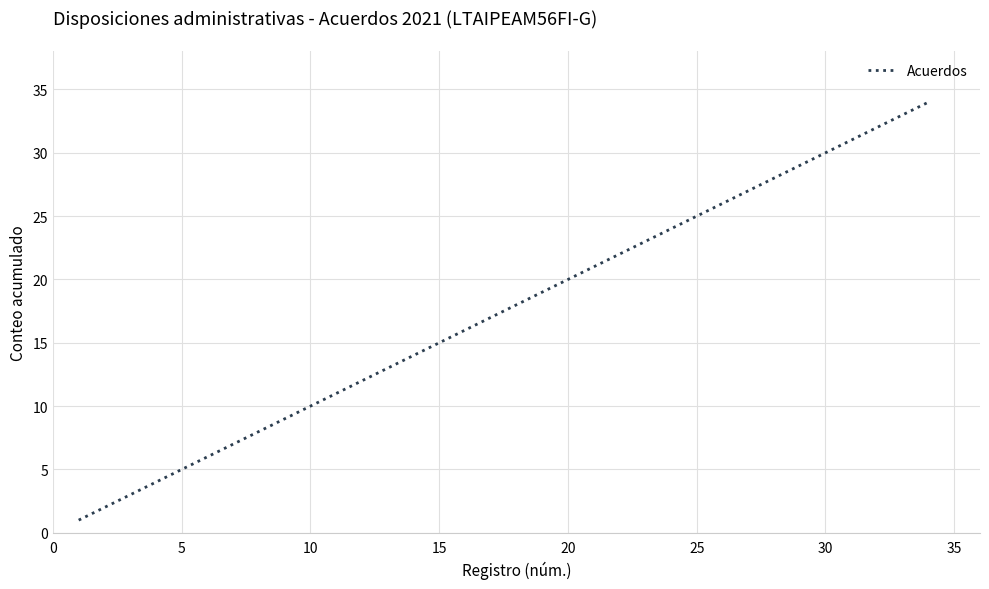

How many lines are shown in the chart?

1